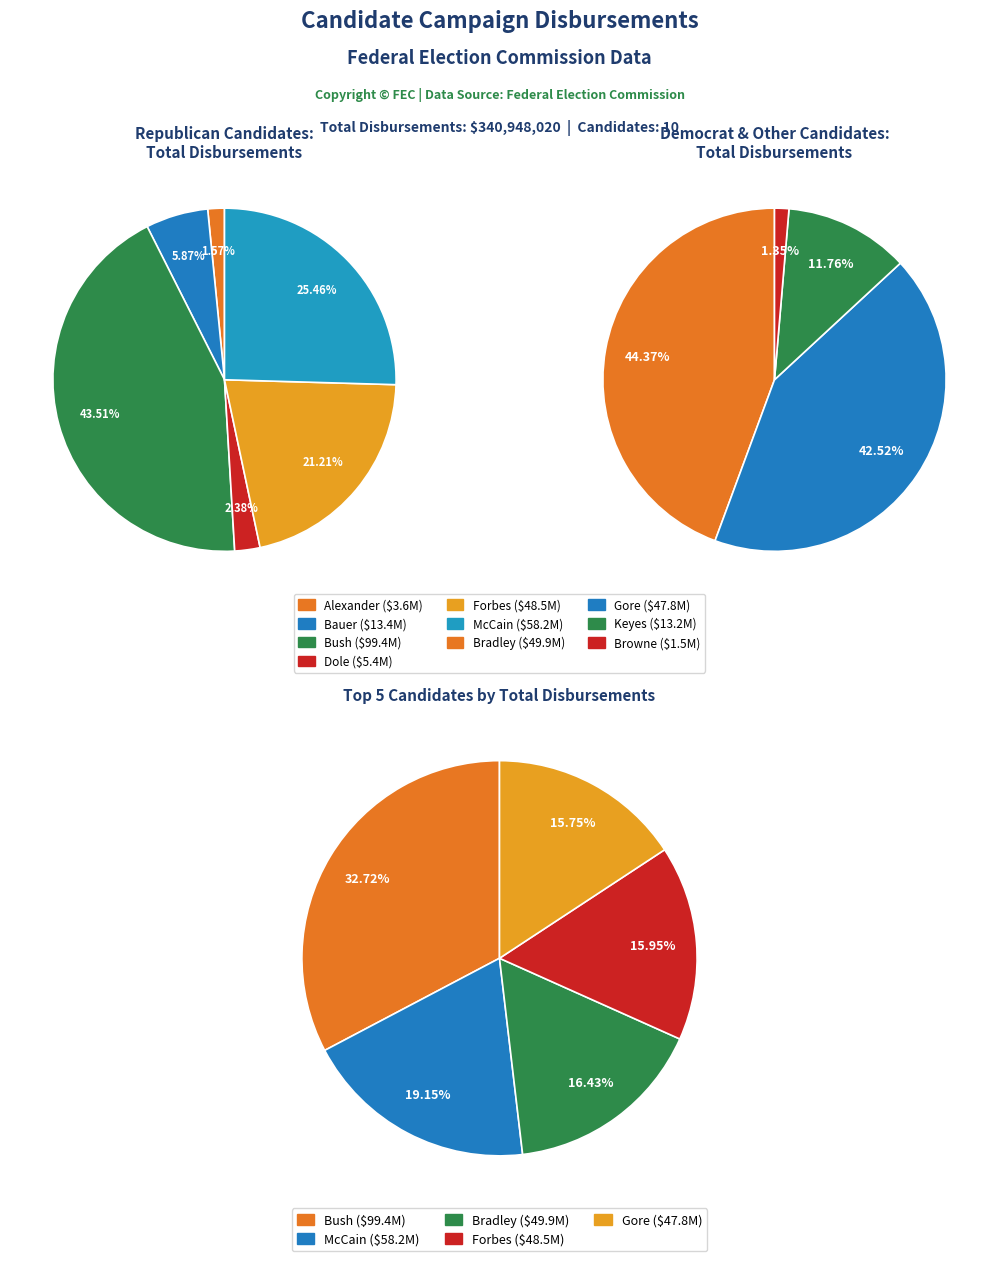

How many slices are in this pie chart?

10